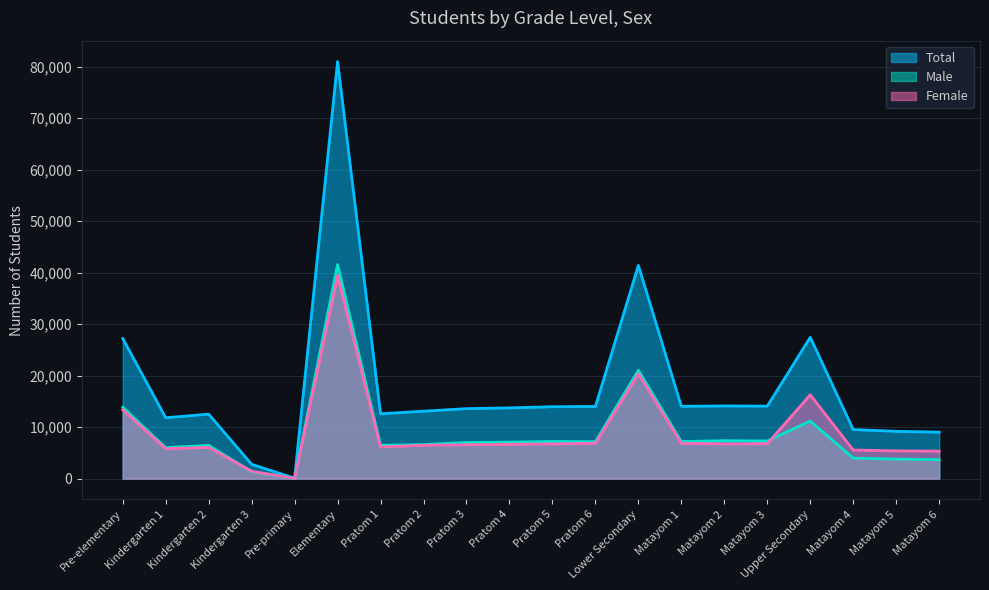

True or false: Male and Total cross at least once.

False